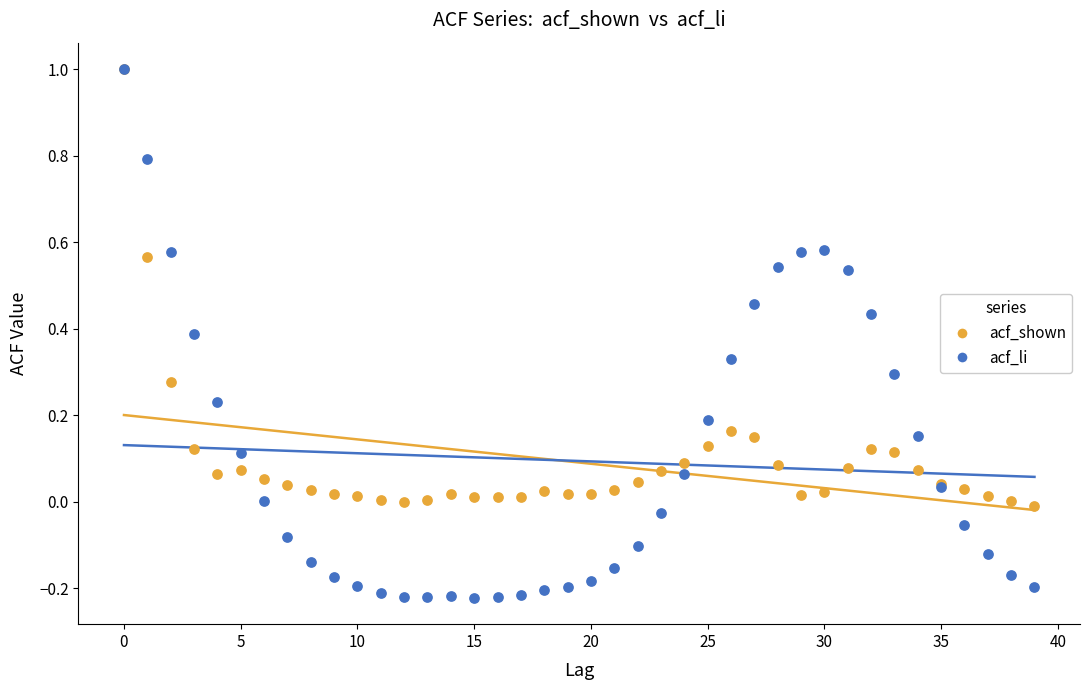

What are all the series names shown in the legend?

acf_shown, acf_li